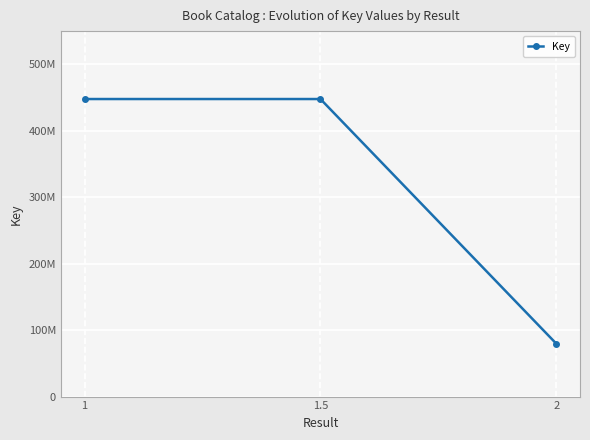

Which has a higher value, 2 or 1?

1